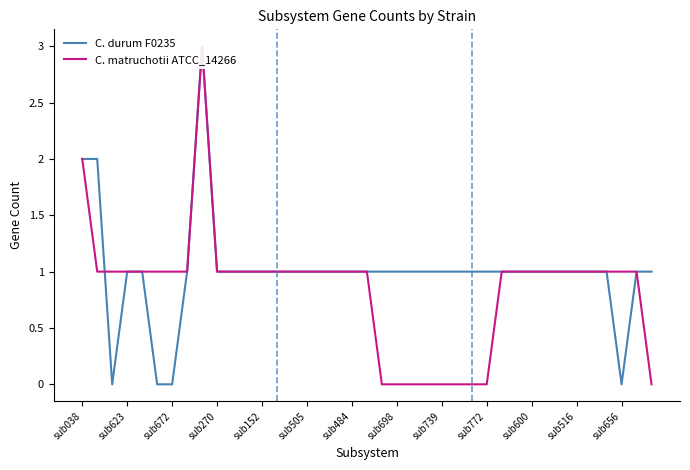

The value of C. durum F0235 at sub698 is 1. True or false?

False